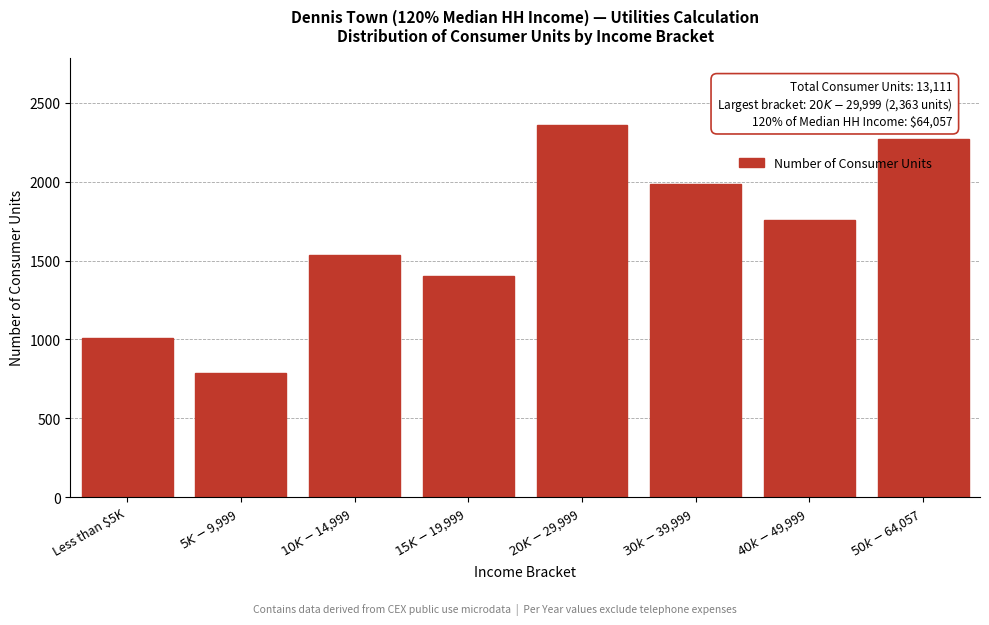

Reading right to left, extract all data points from this chart.

2274	1755	1989	2363	1402	1533	786	1009